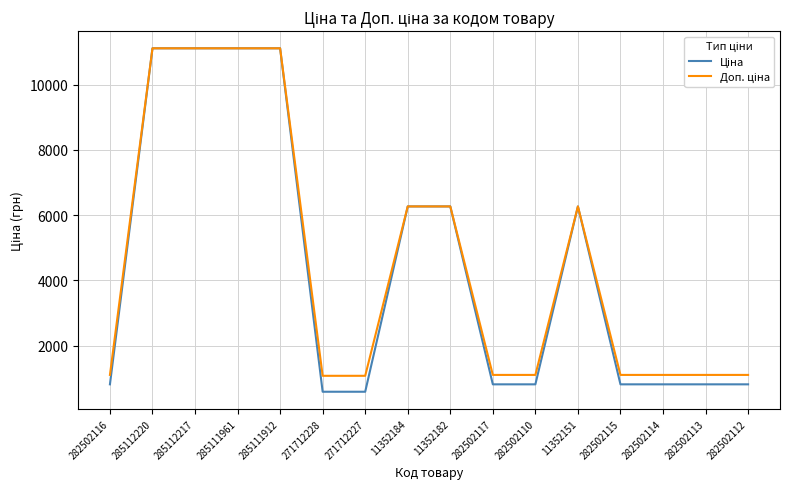

What is the total value across all series at 282502114?

1914.8